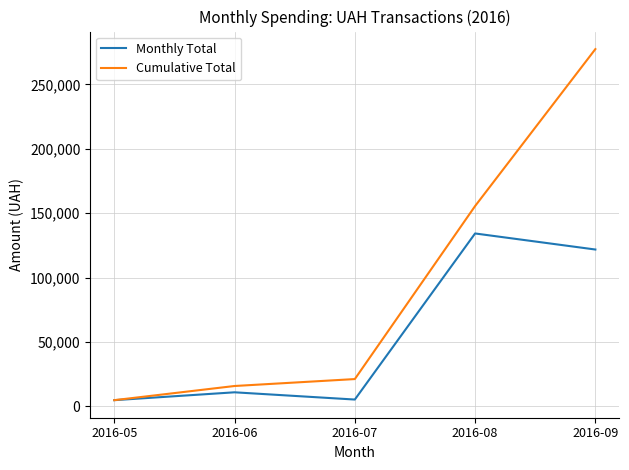

List the series in order of their overall mean, lowest first.

Monthly Total, Cumulative Total